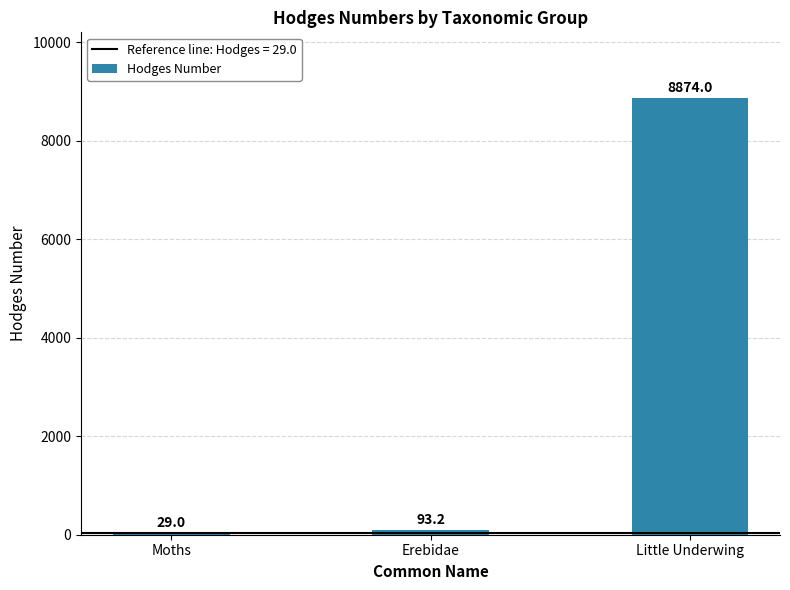

Where does the data first go above 93?

Erebidae